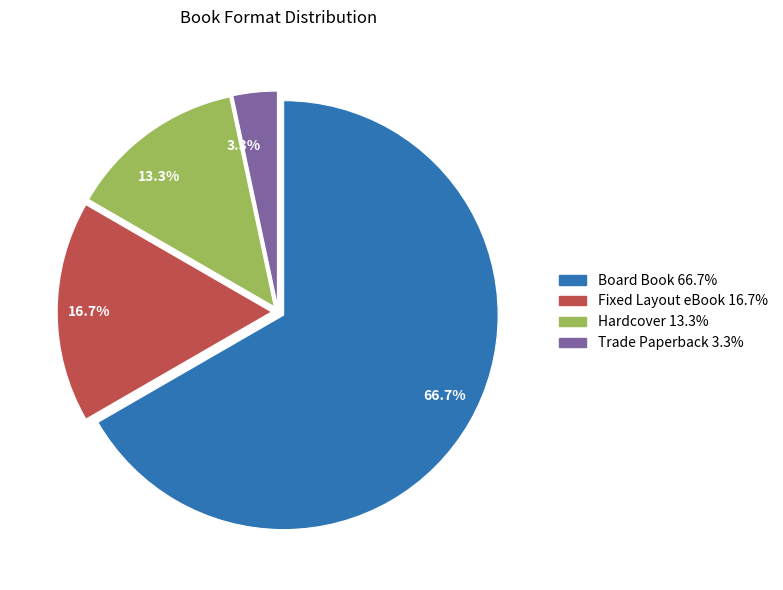

How many slices are in this pie chart?

4